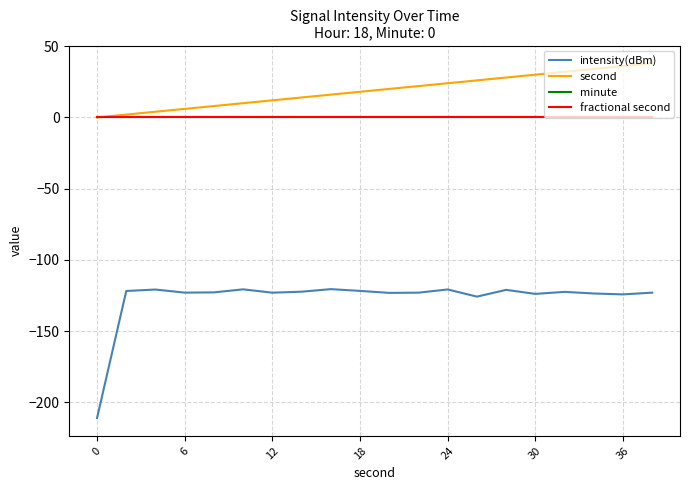

True or false: intensity(dBm) and minute cross at least once.

False